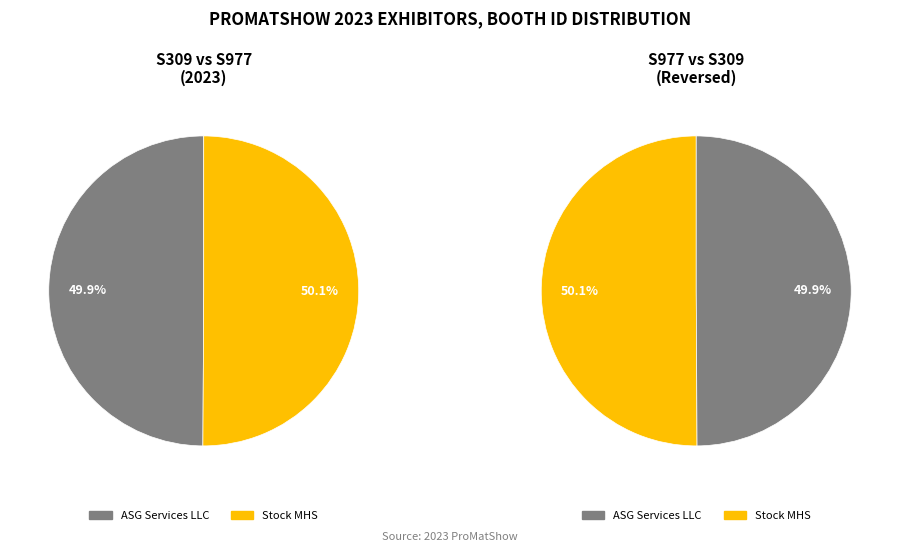

Which category accounts for the majority?

Stock MHS